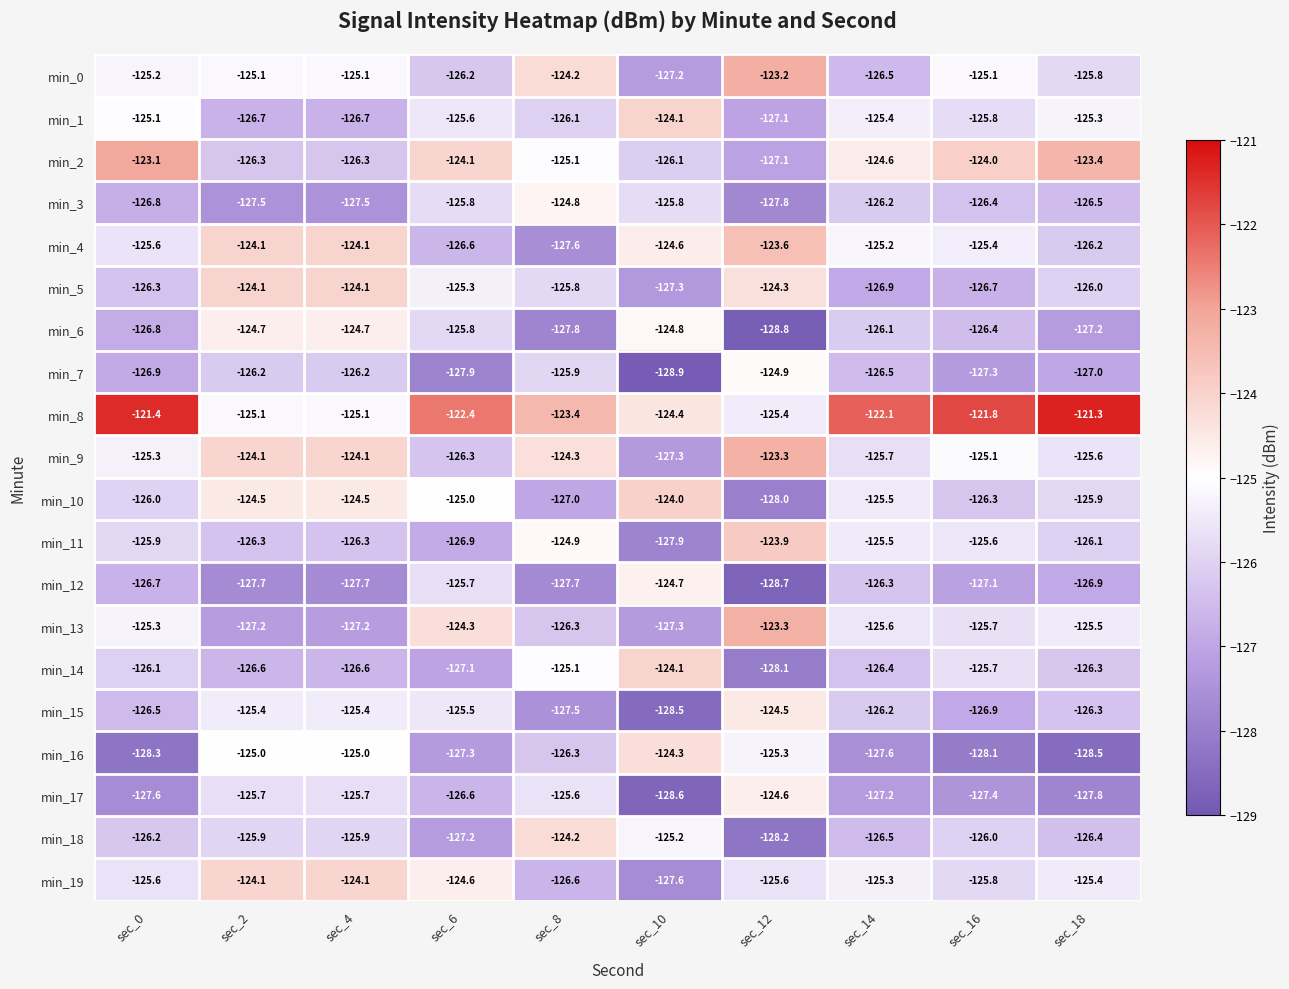

What is the smallest value displayed?

-128.9